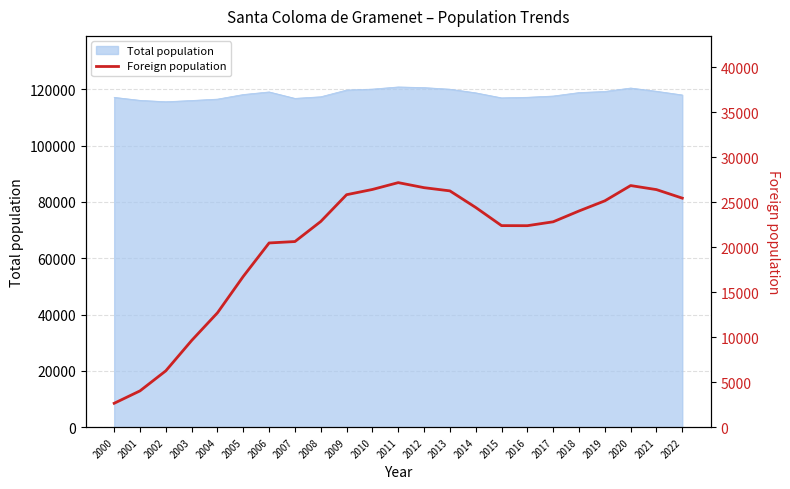

At which category does the data reach its first local peak?

2011